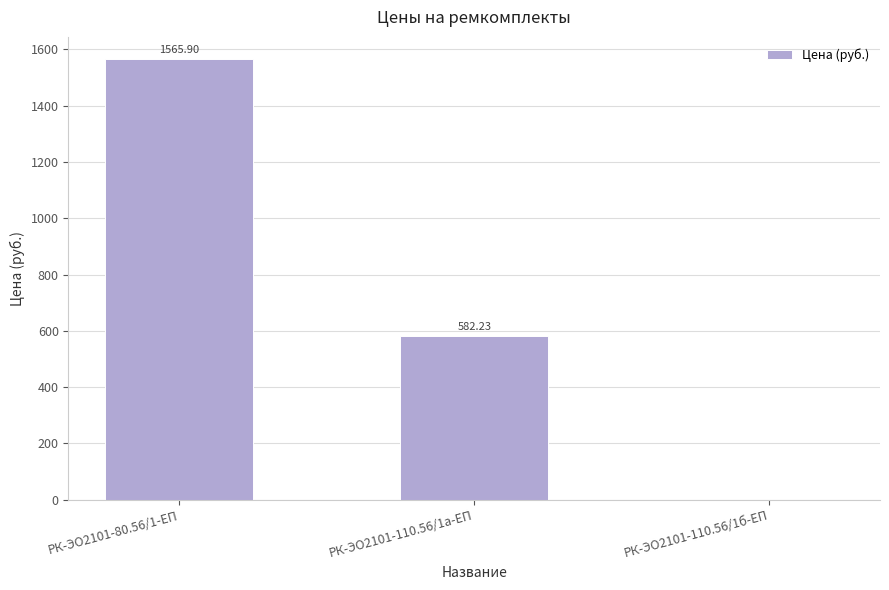

What is the greatest value displayed?

1565.9